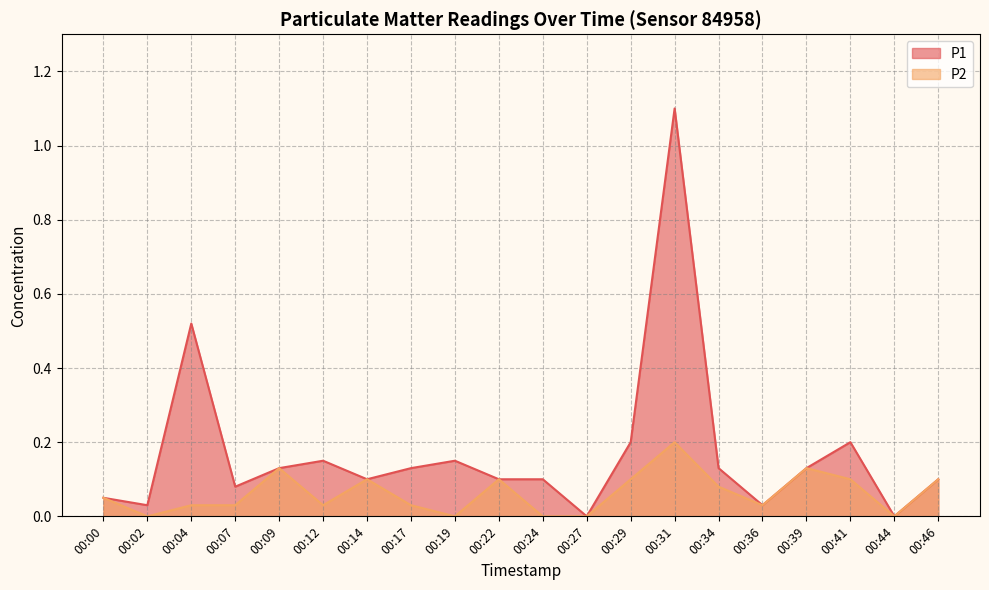

Reading right to left, list all the values displayed in this chart.

P1: 0.1	0.0	0.2	0.1	0.0	0.1	1.1	0.2	0.0	0.1	0.1	0.1	0.1	0.1	0.1	0.1	0.1	0.5	0.0	0.1
P2: 0.1	0.0	0.1	0.1	0.0	0.1	0.2	0.1	0.0	0.0	0.1	0.0	0.0	0.1	0.0	0.1	0.0	0.0	0.0	0.1